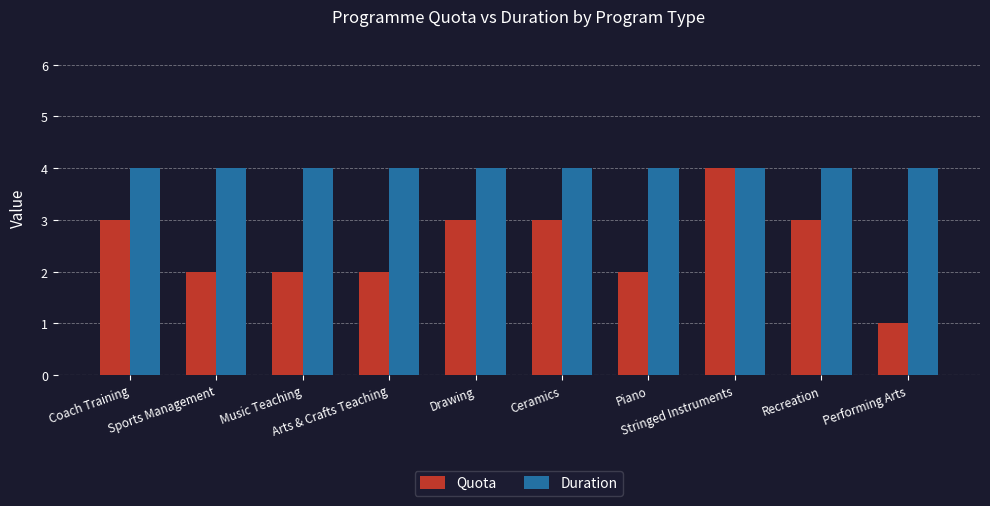

What is the label of the 5th bar from the left?

Drawing